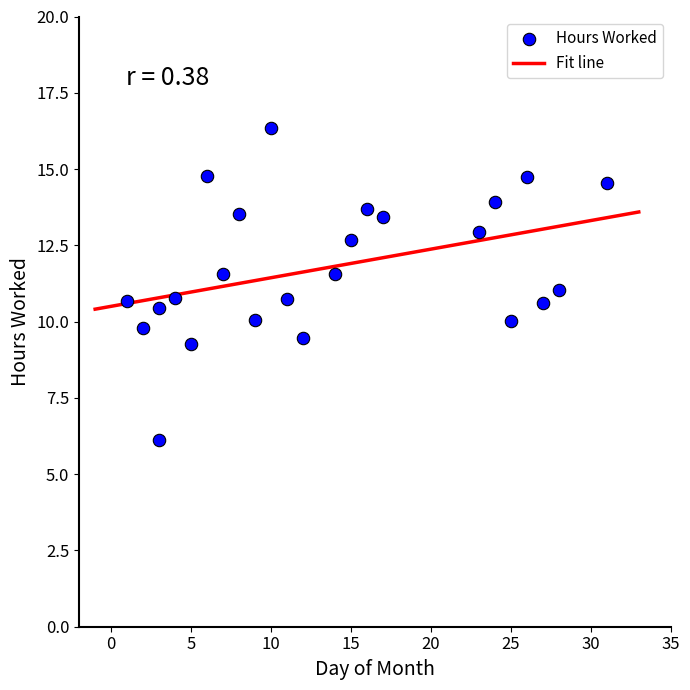

What is the range of Y values (max minus min)?

10.2